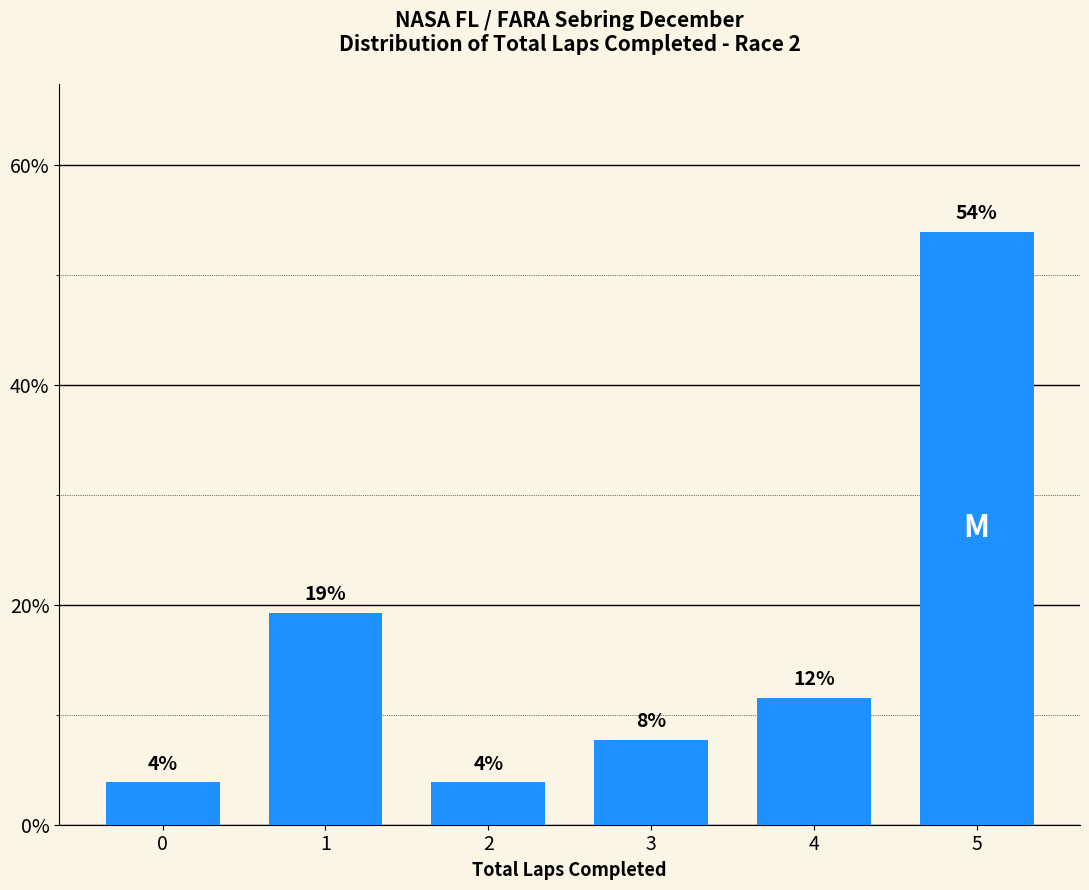

How many bars are there in total?

6